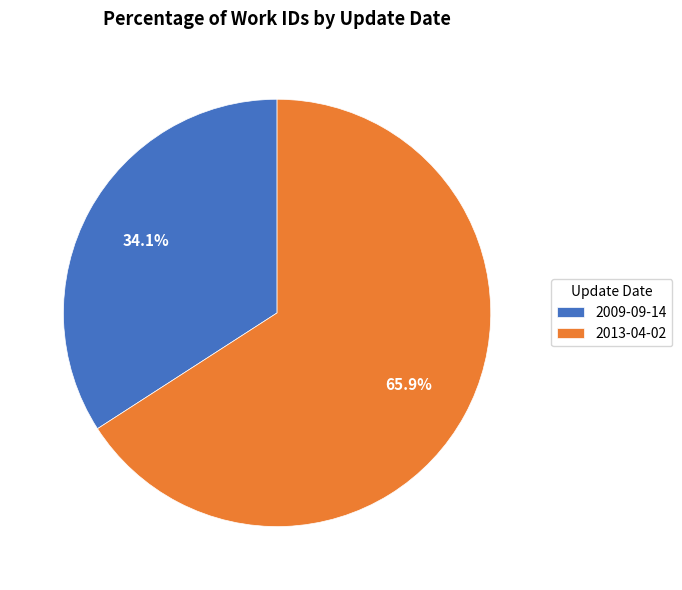

What is the largest slice in the pie chart?

2013-04-02